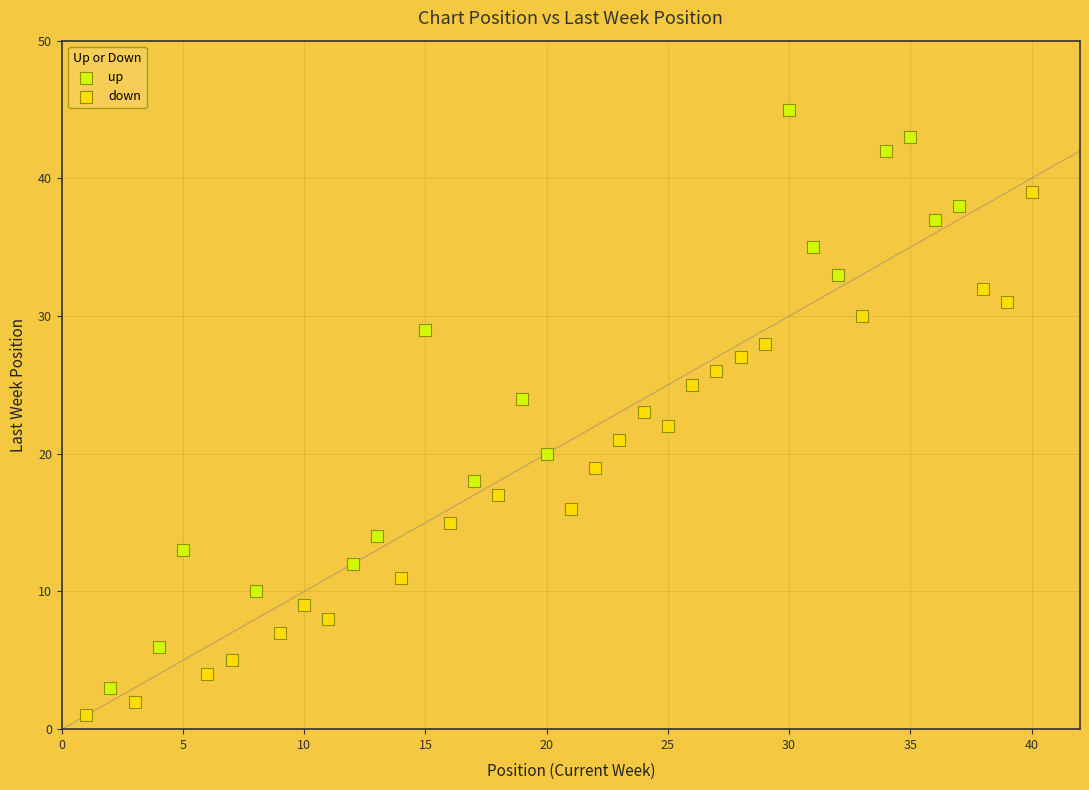

Which series contains the highest Y value?

up